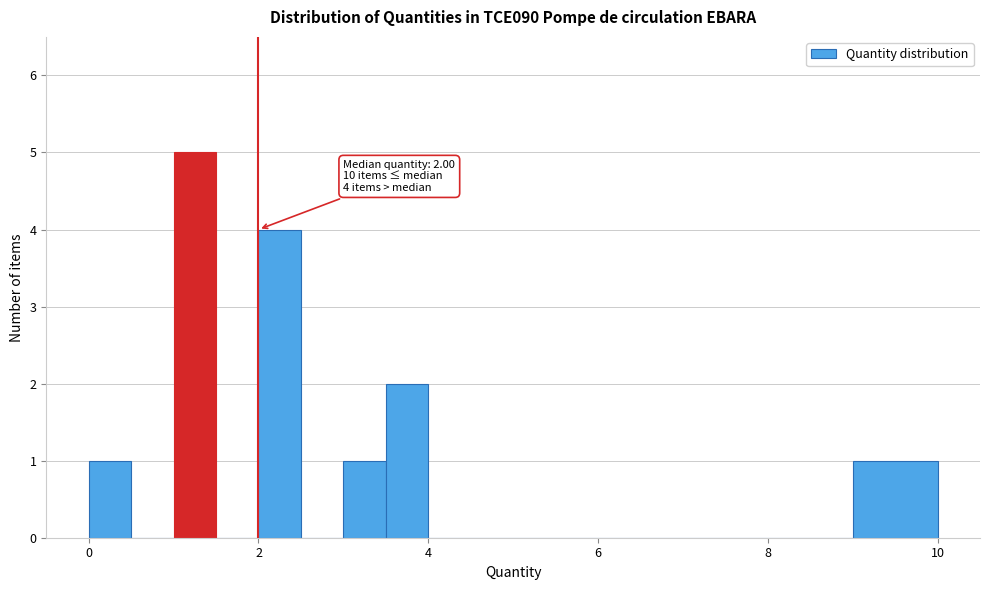

Read against the x-axis, roughly where is the centre of the tallest bar?

1.2